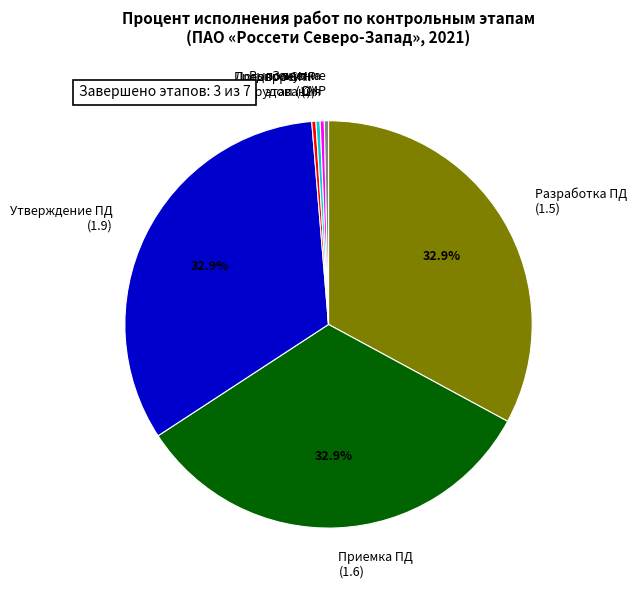

Is there a majority slice in this chart?

No